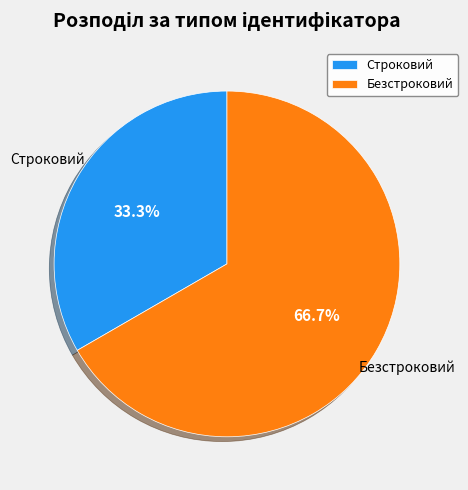

To the nearest percent, what percentage of the pie is Строковий?

33%